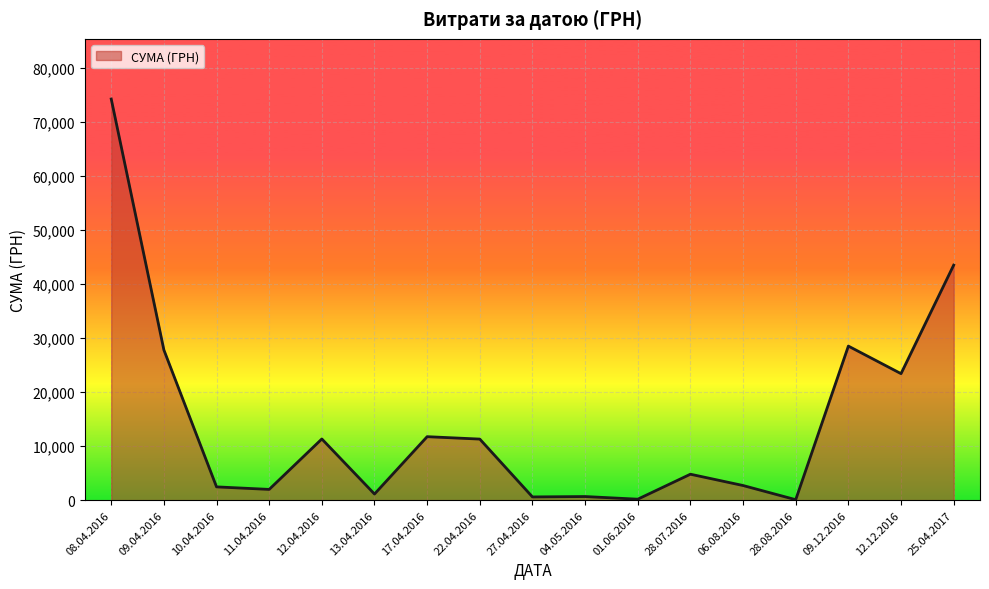

At which label is the value closest to 37161?

25.04.2017